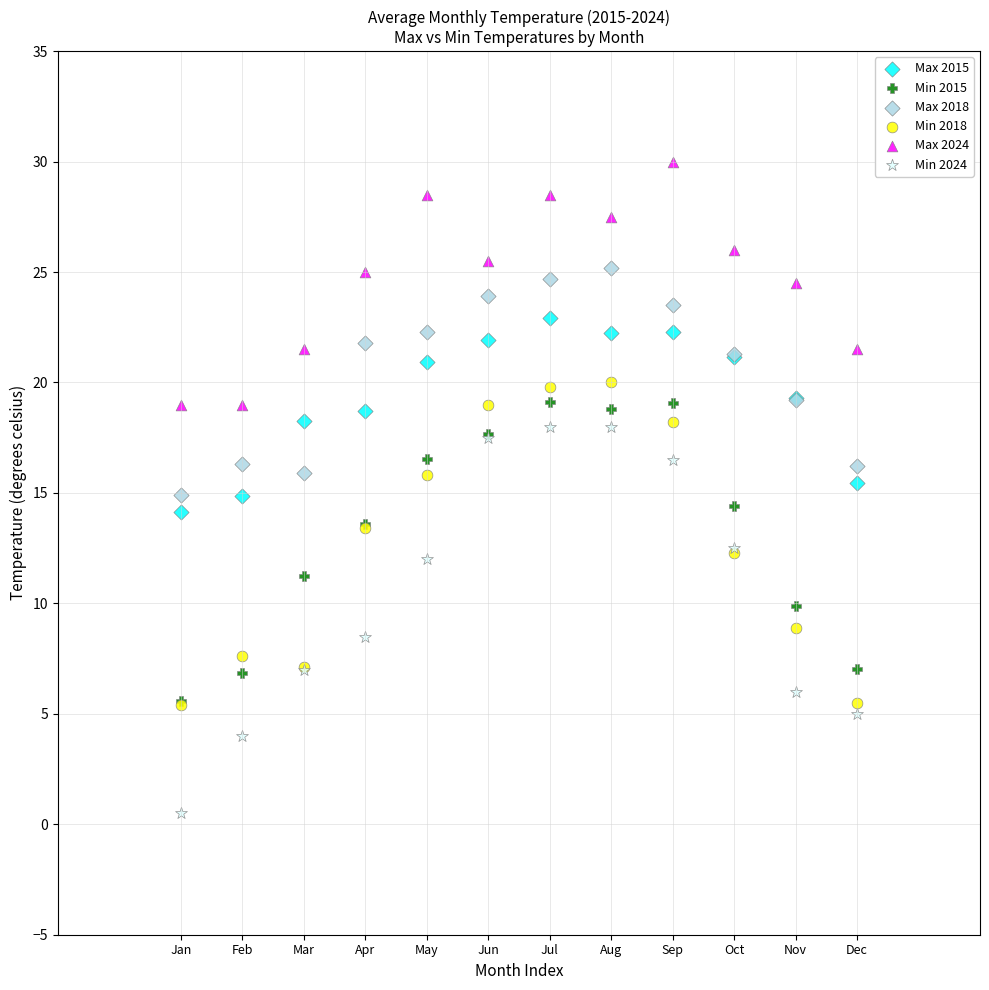

What are all the series names shown in the legend?

Max 2015, Min 2015, Max 2018, Min 2018, Max 2024, Min 2024